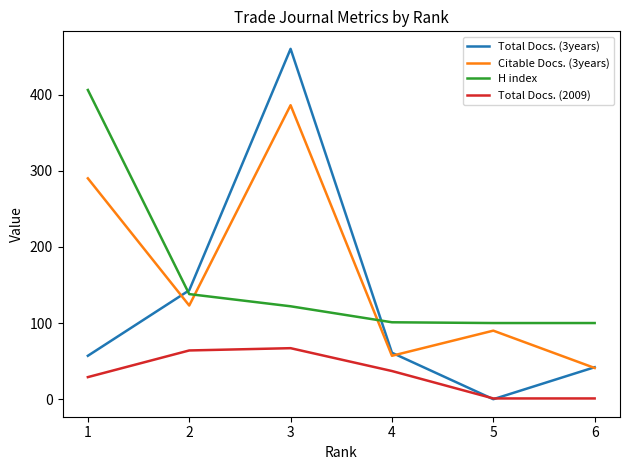

At how many categories does at least one series exceed 252?

2